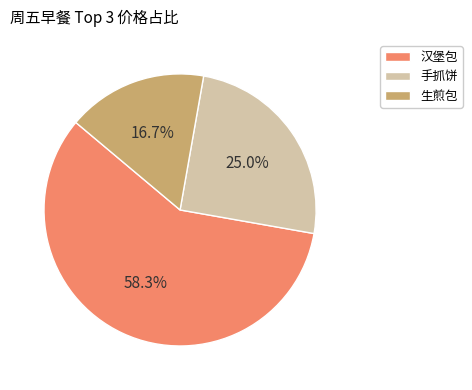

True or false: 手抓饼 accounts for 19% of the total.

False